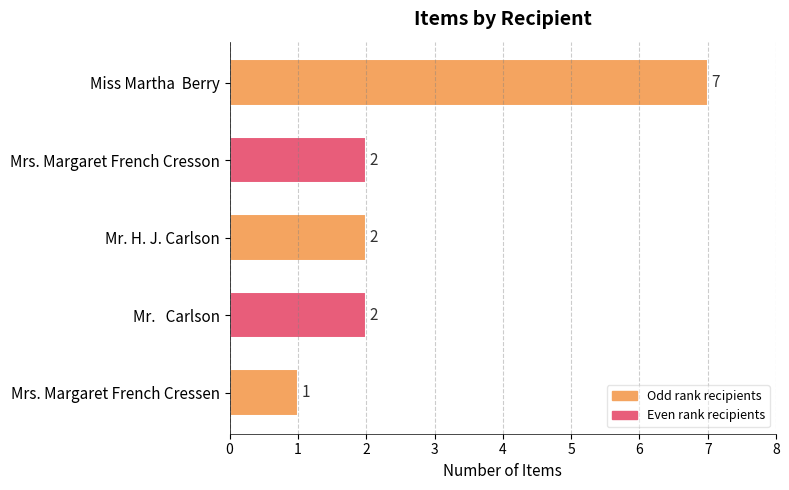

What is the sum of all values?

14